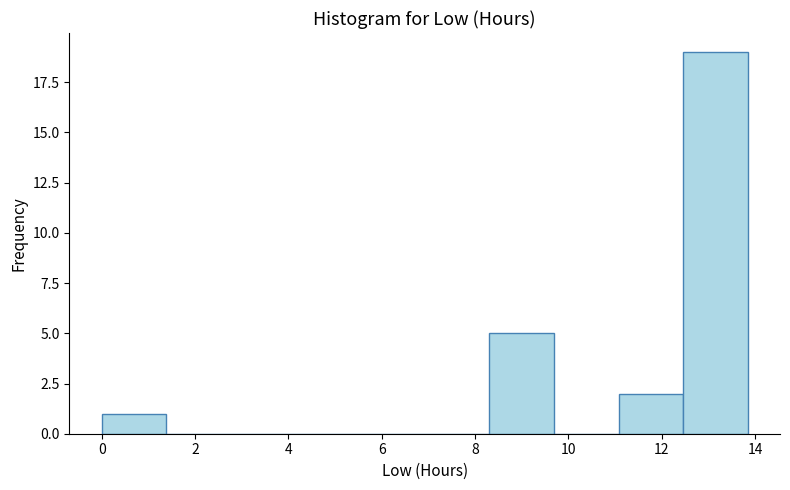

Which range on the x-axis has the tallest bar?

12.4 to 13.8